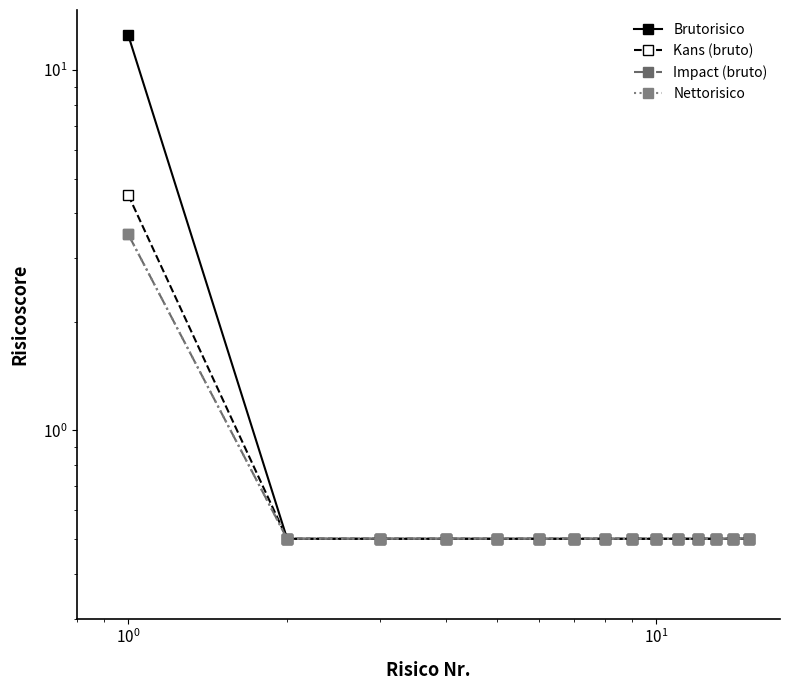

The Impact (bruto) series shows 0.3 at $\mathdefault{10^{0}}$. True or false?

False